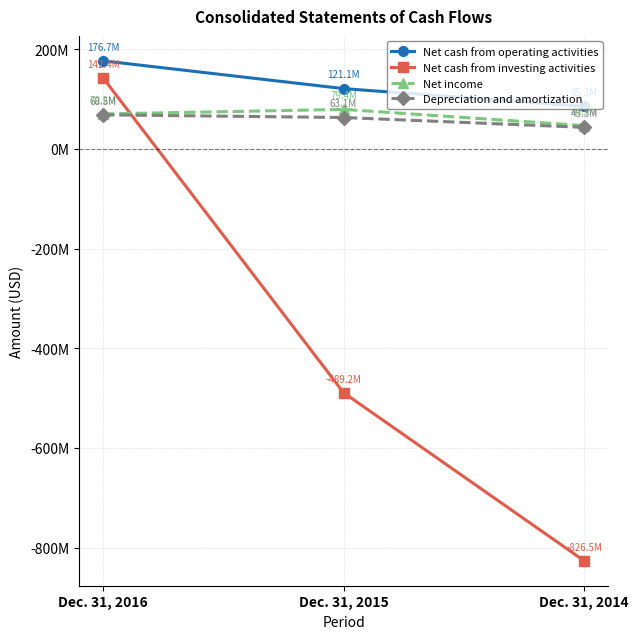

Is this an area chart (filled region under the line)?

No